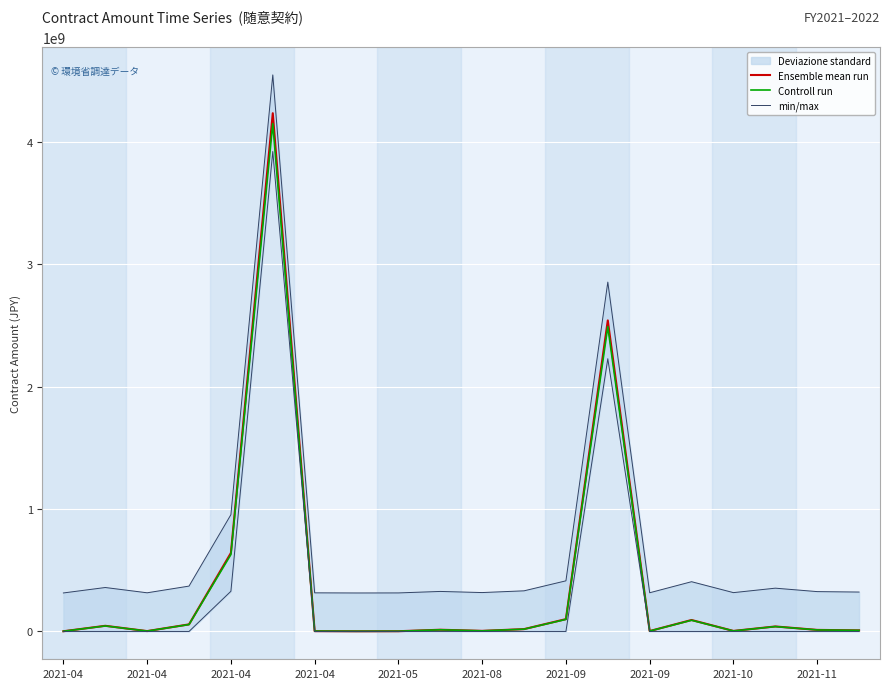

True or false: min/max has more than 1 interior local peaks.

True